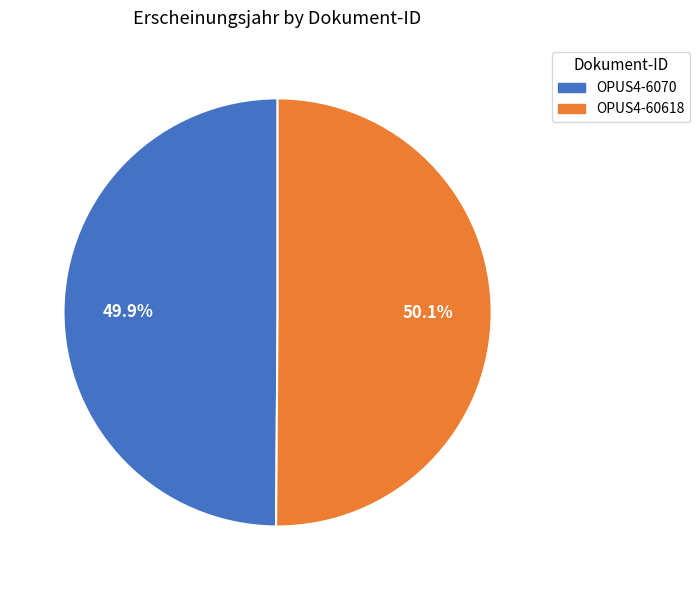

Combined, what portion of the pie is OPUS4-6070 and OPUS4-60618?

100.0%